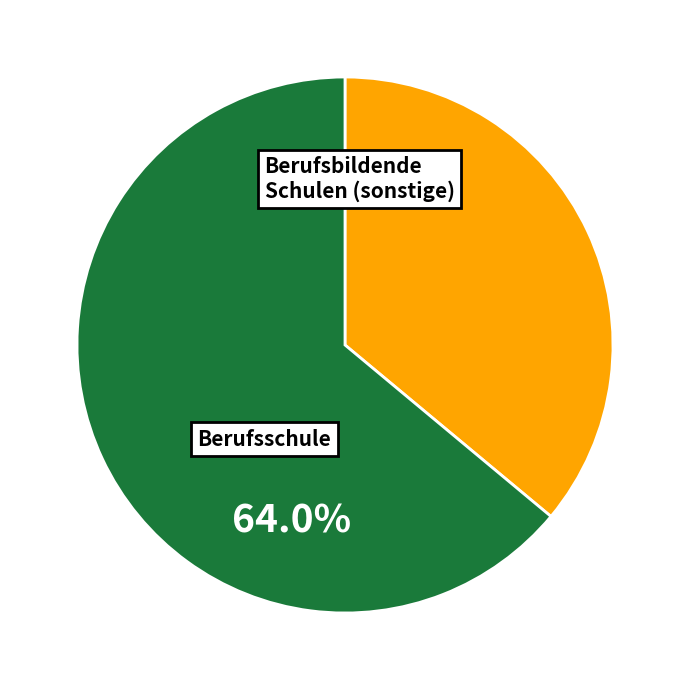

Count the number of slices in the pie.

2